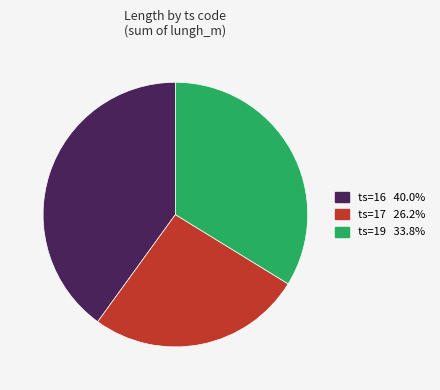

How many segments does this pie chart have?

3